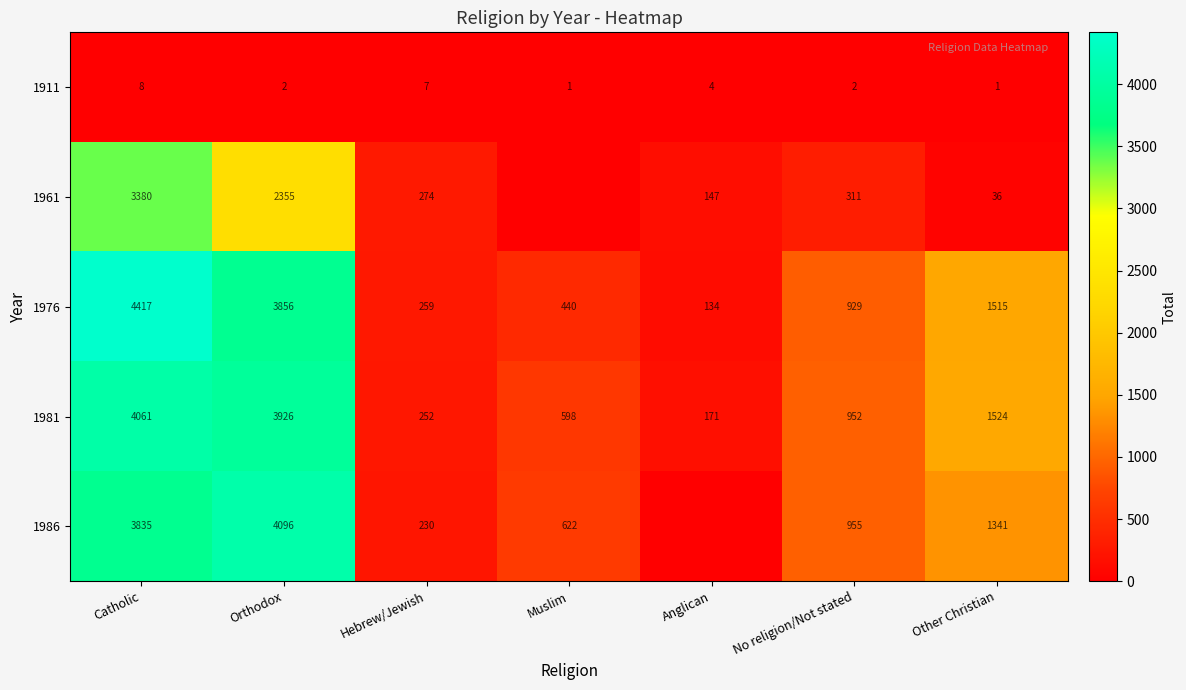

What is the sum of the 1986 values at Catholic and Muslim?

4457